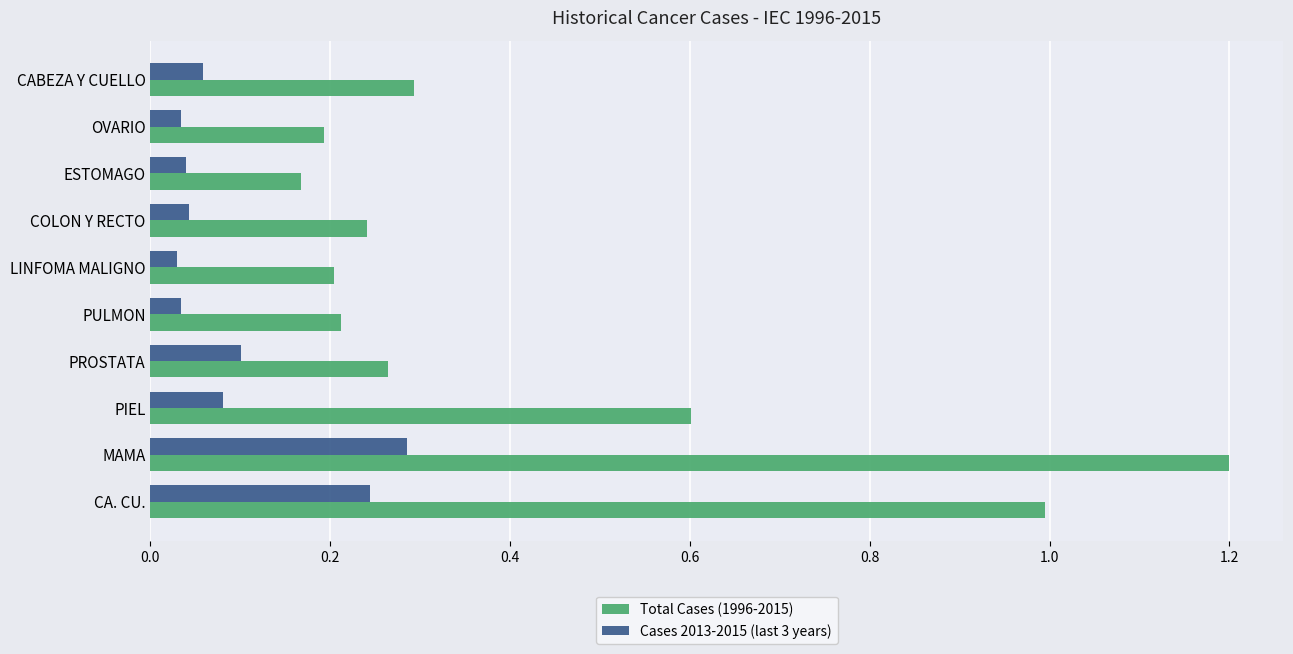

Rank the series by their average value, from lowest to highest.

Cases 2013-2015 (last 3 years), Total Cases (1996-2015)